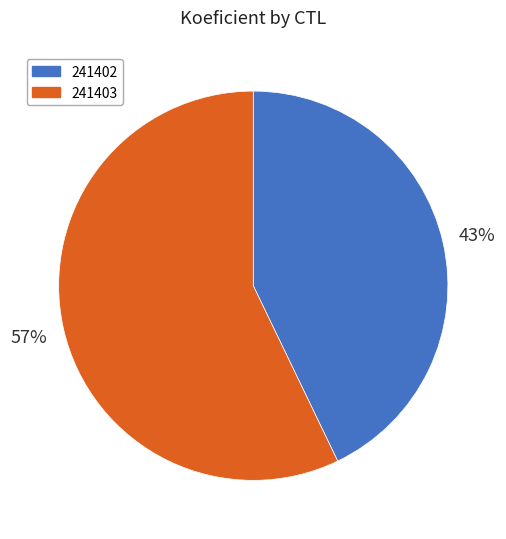

What is the majority slice?

241403